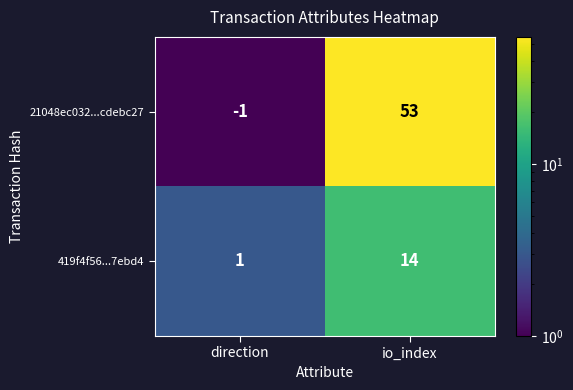

Reading left to right, what are all the values shown in this chart?

21048ec032...cdebc27: -1	53
419f4f56...7ebd4: 1	14